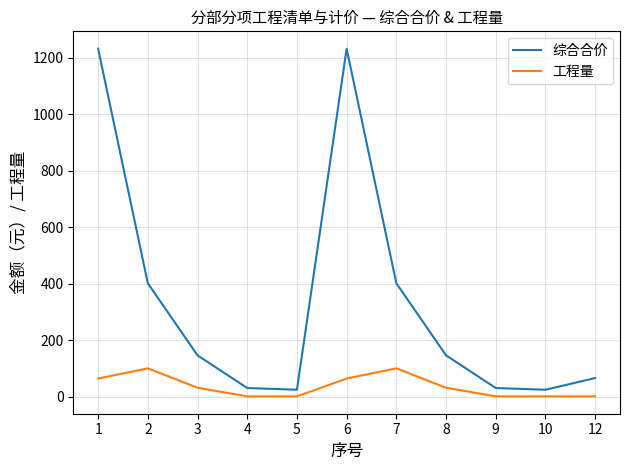

What is the sum of all 综合合价 values?

3737.2